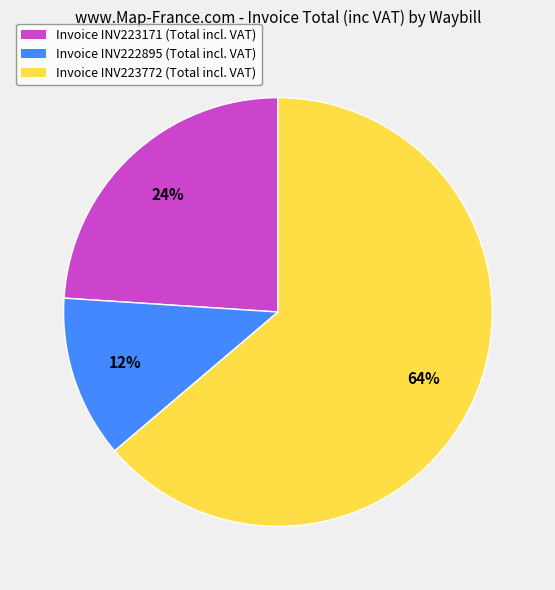

Which slice represents more than half of the pie?

Invoice INV223772 (Total incl. VAT)